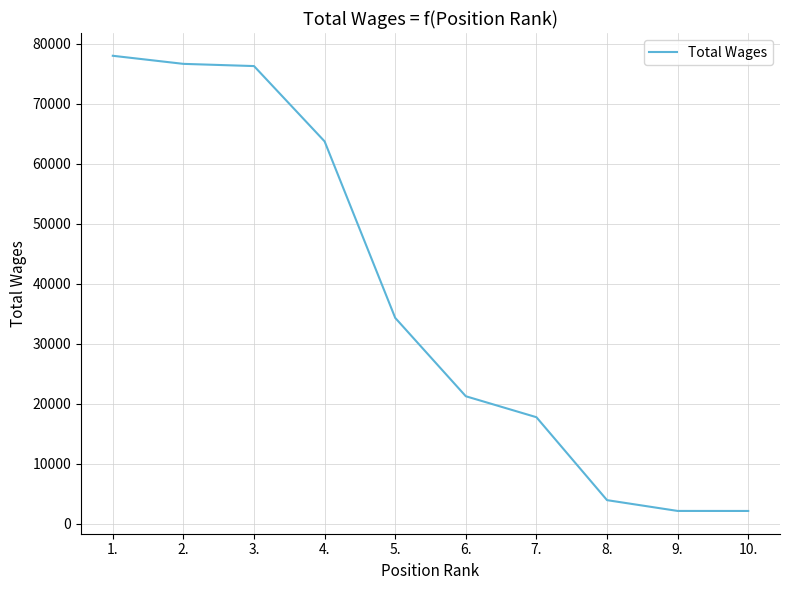

What is the change in value from 1. to 6.?

-56760